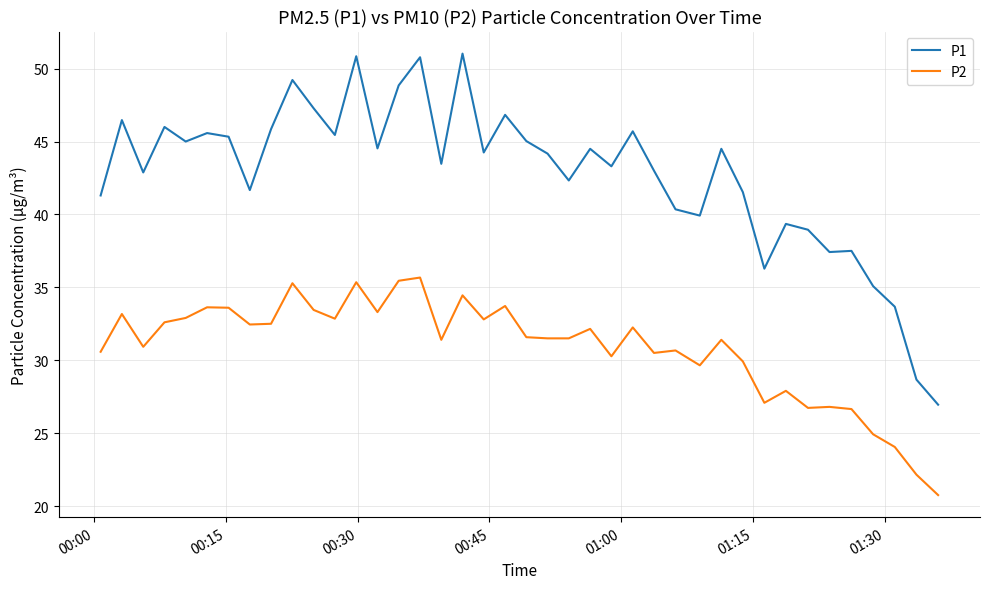

Which series has the largest range (max minus min)?

P1